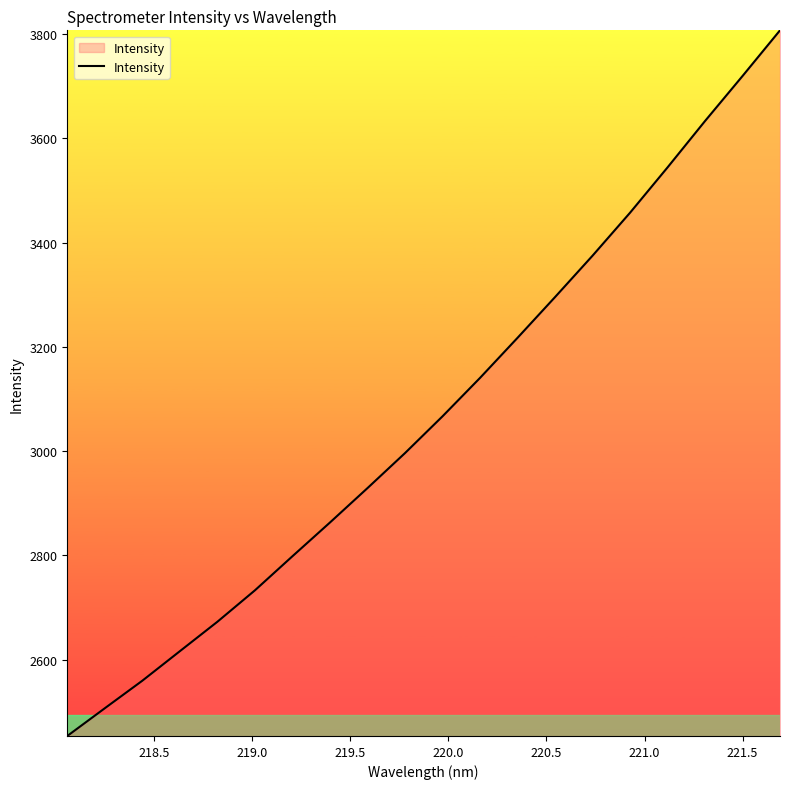

What is the difference between the maximum and minimum values?

1353.5